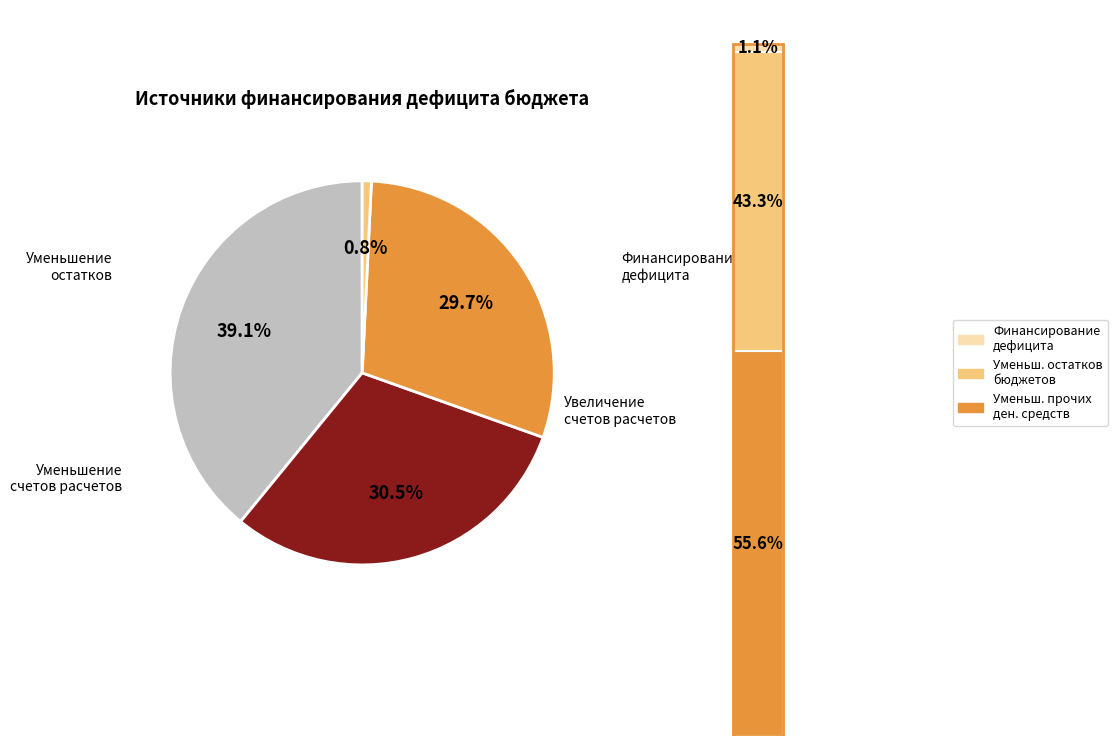

Which slice is the largest?

Уменьшение остатков средств